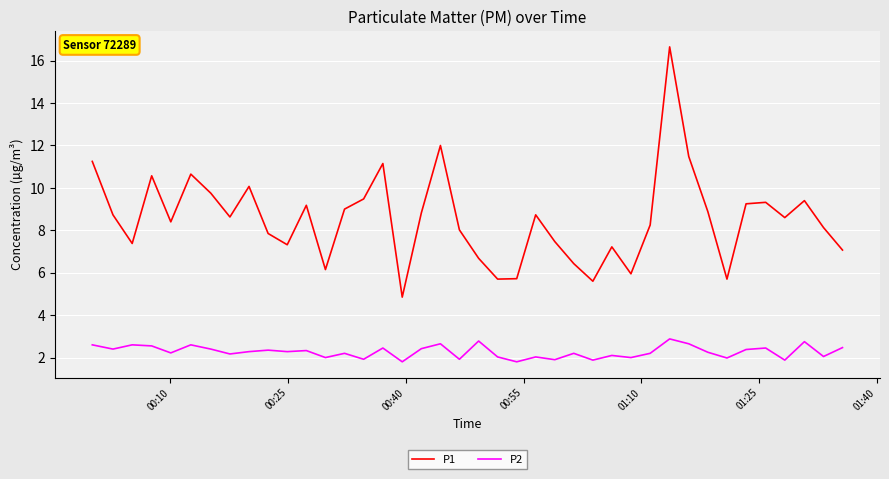

List the series in order of their overall mean, highest first.

P1, P2